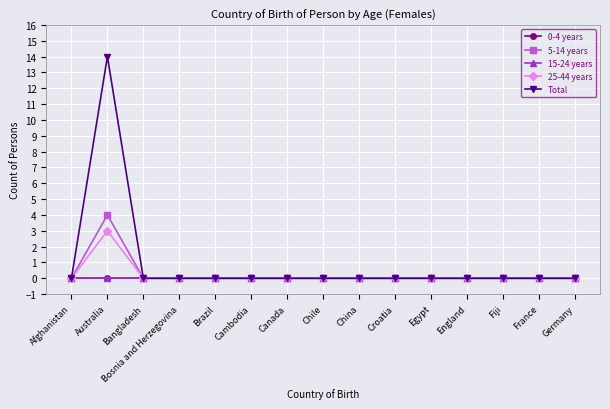

Is this an area chart (filled region under the line)?

No